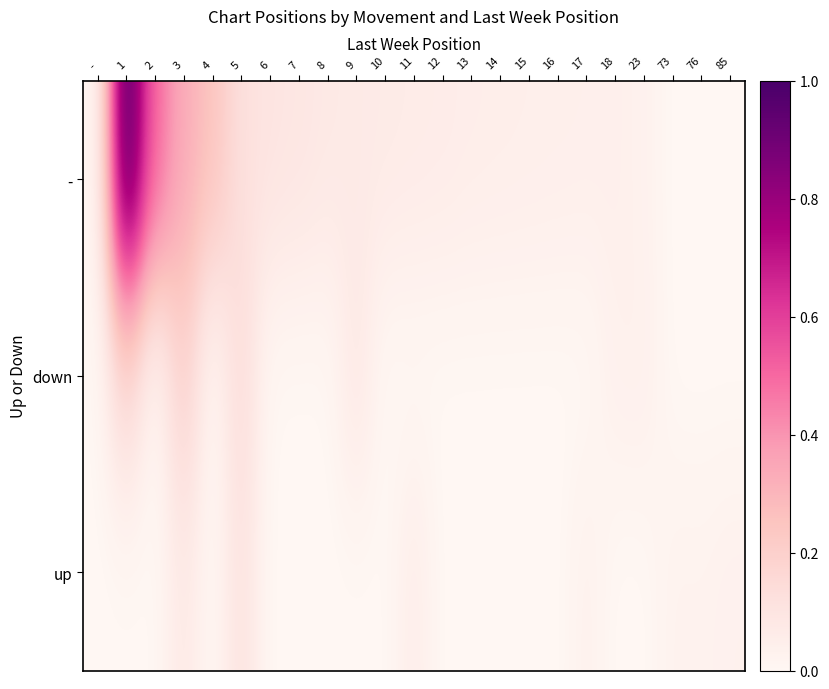

What is the total value across all series at 17?

0.1